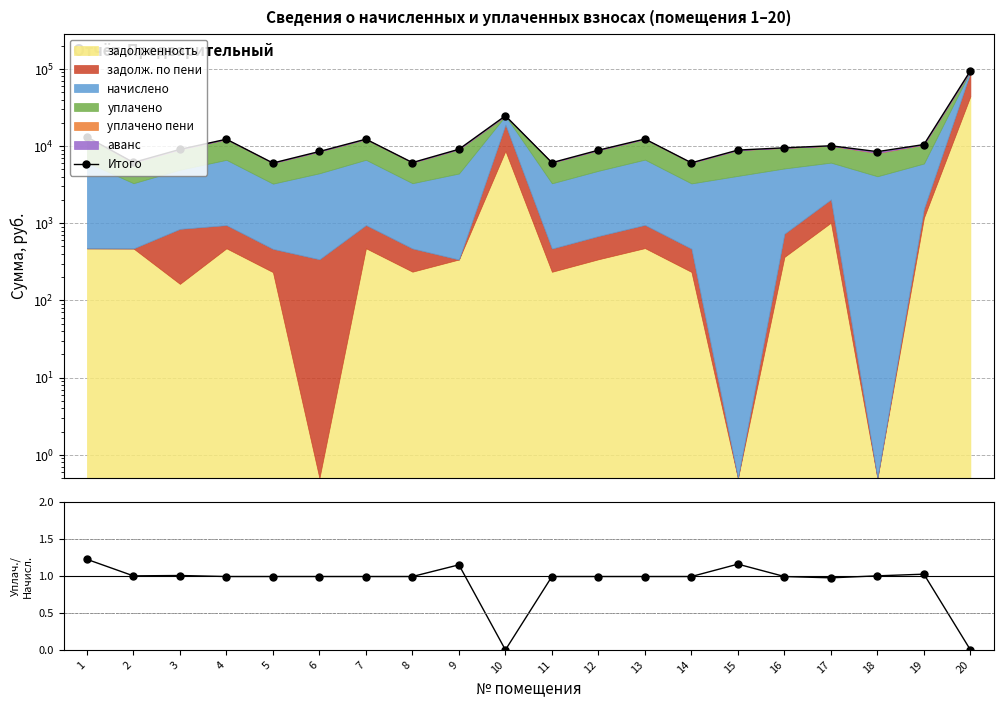

What is the difference between the maximum and minimum values in the Итого series?

88422.5